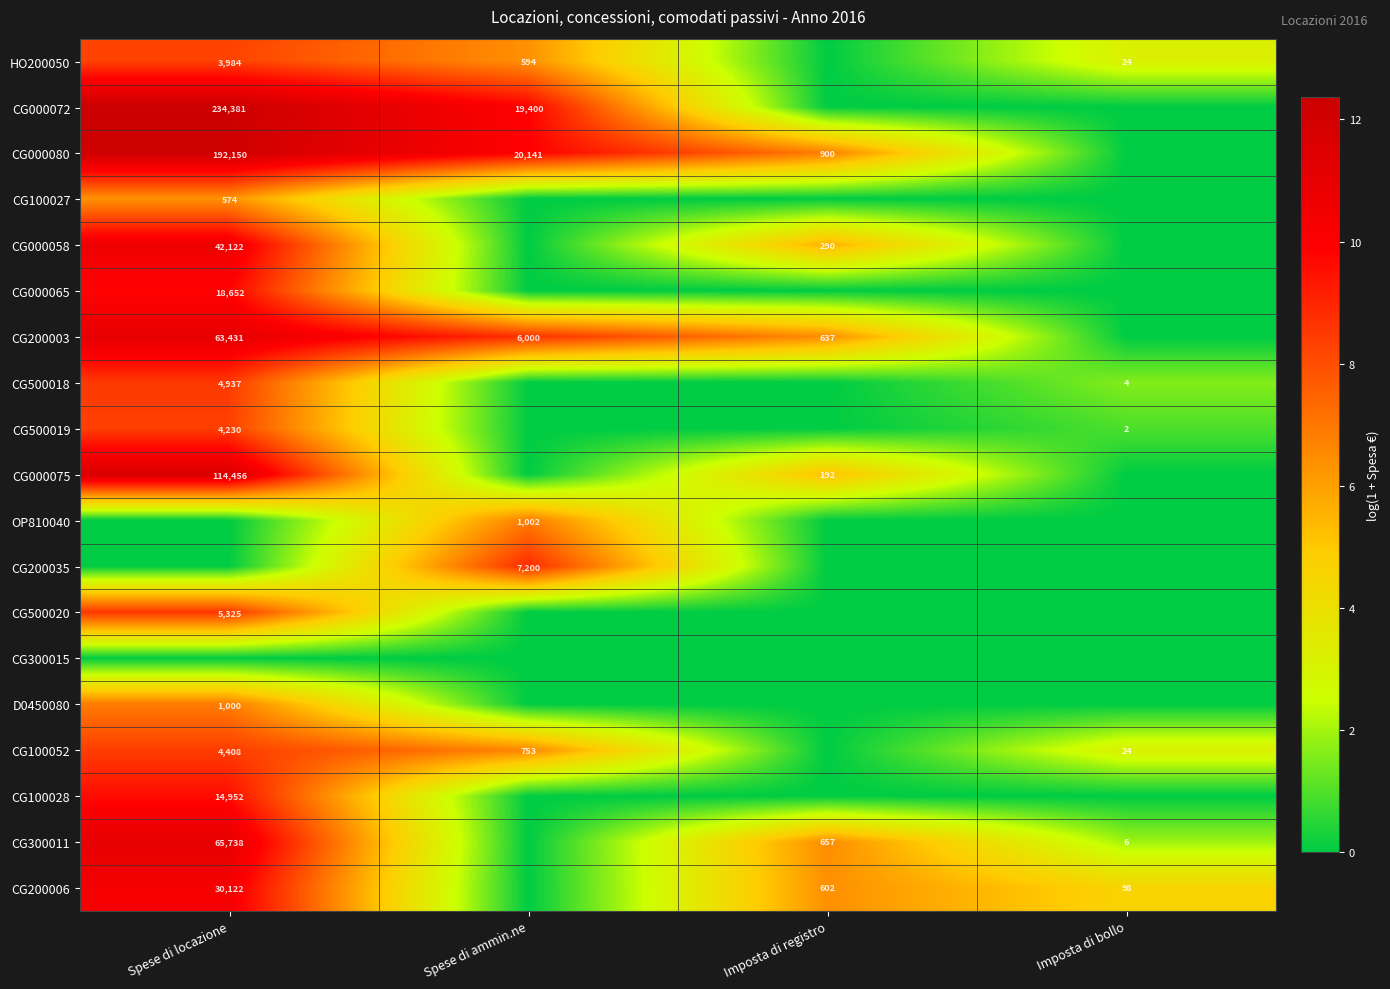

True or false: CG200006 has a value of 602 at Imposta di registro.

True